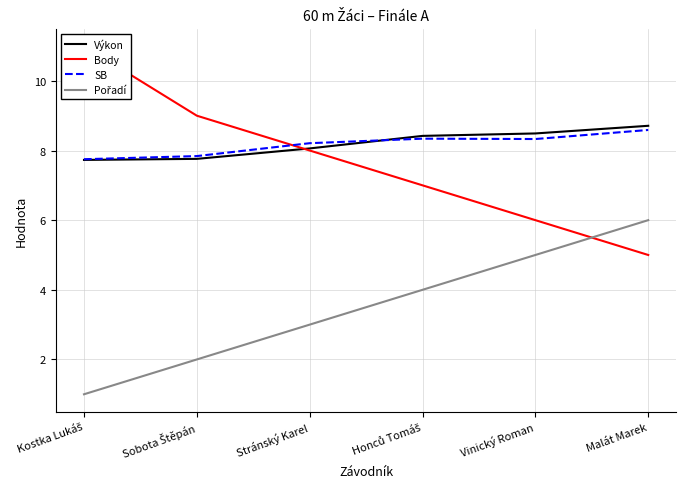

Which series has the largest total across all categories?

Výkon